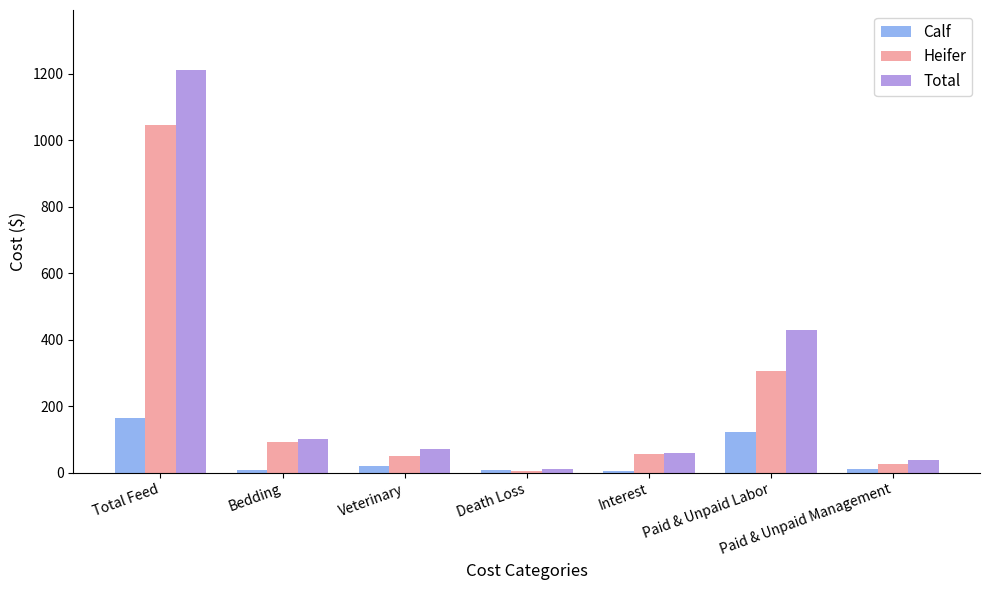

True or false: Total has a value of 703.6 at Paid & Unpaid Labor.

False